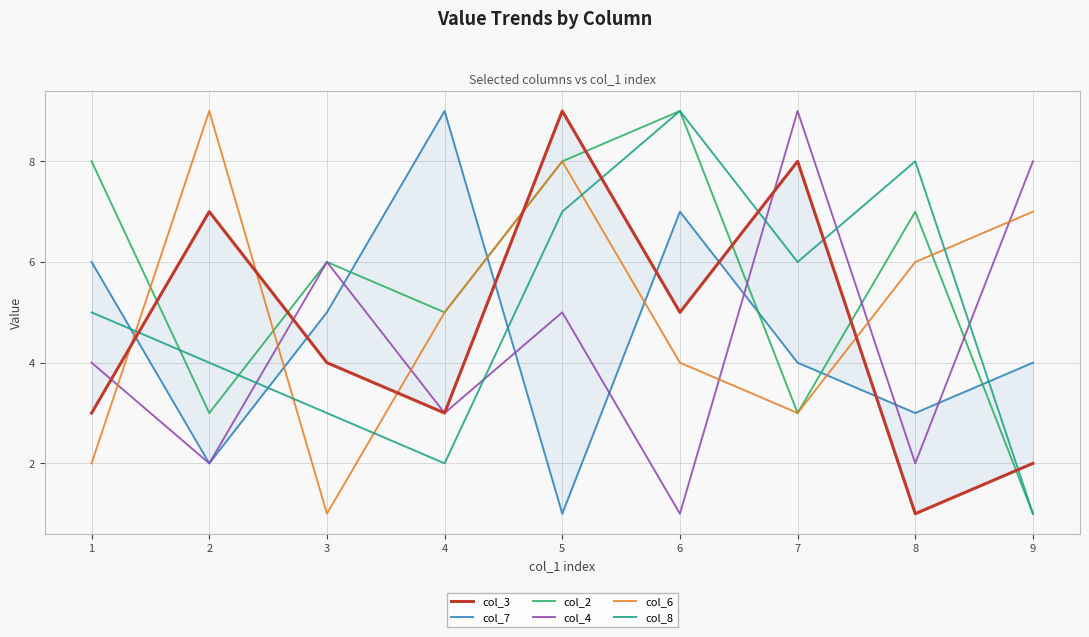

Which series has the largest range (max minus min)?

col_3